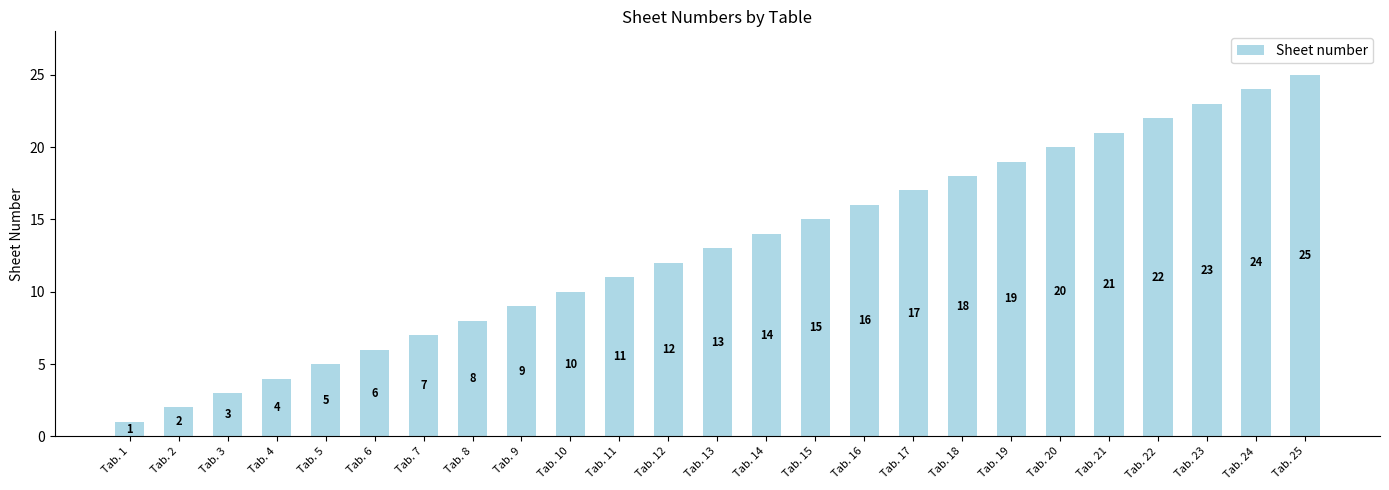

Is it true that the value at Tab. 17 is 17?

True